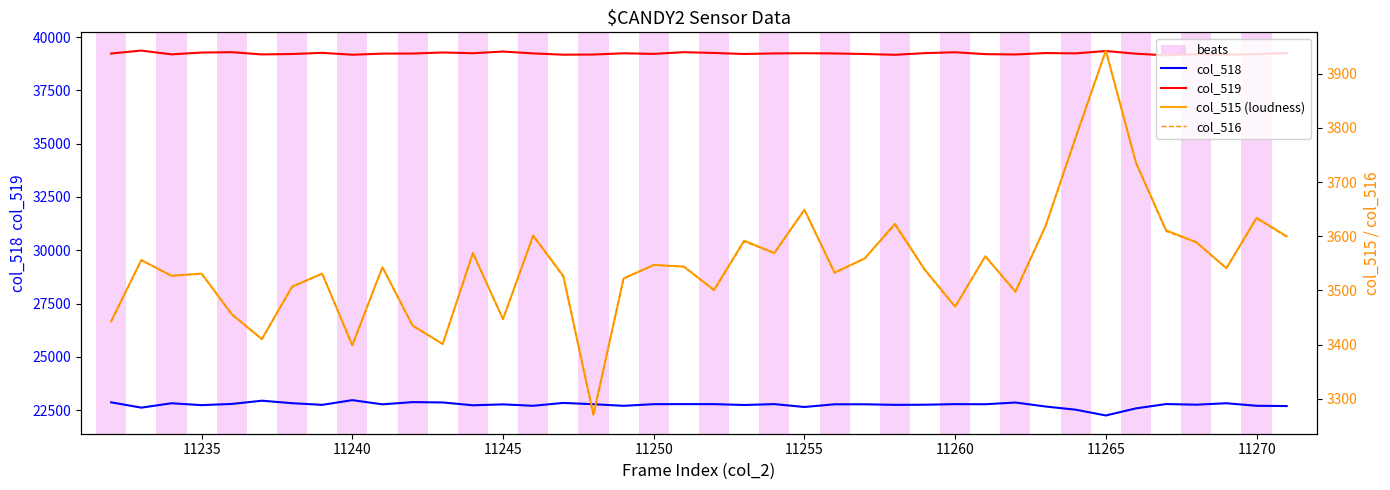

Which series has the largest total across all categories?

col_519